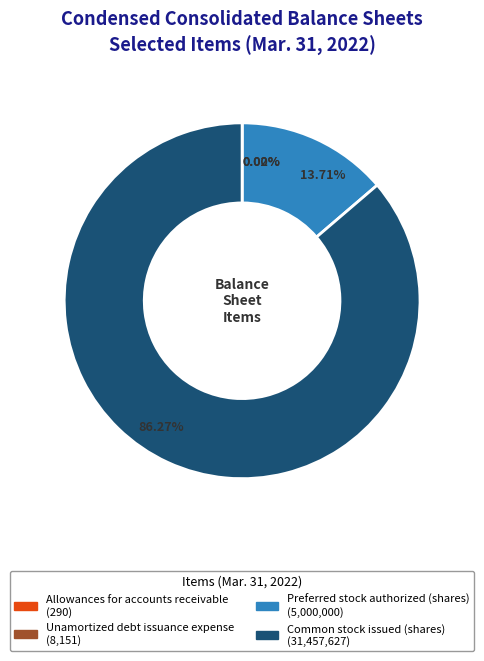

Between Common stock issued (shares) and Preferred stock authorized (shares), which is larger?

Common stock issued (shares)